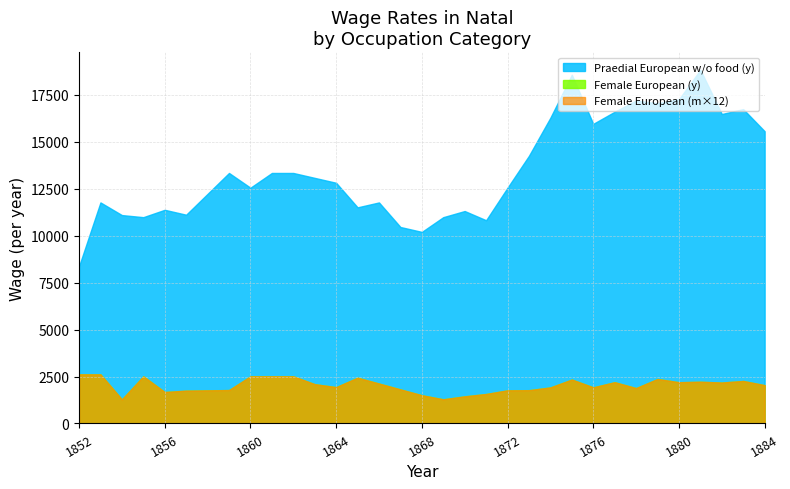

Which series has the largest range (max minus min)?

Praedial European w/o food (y)